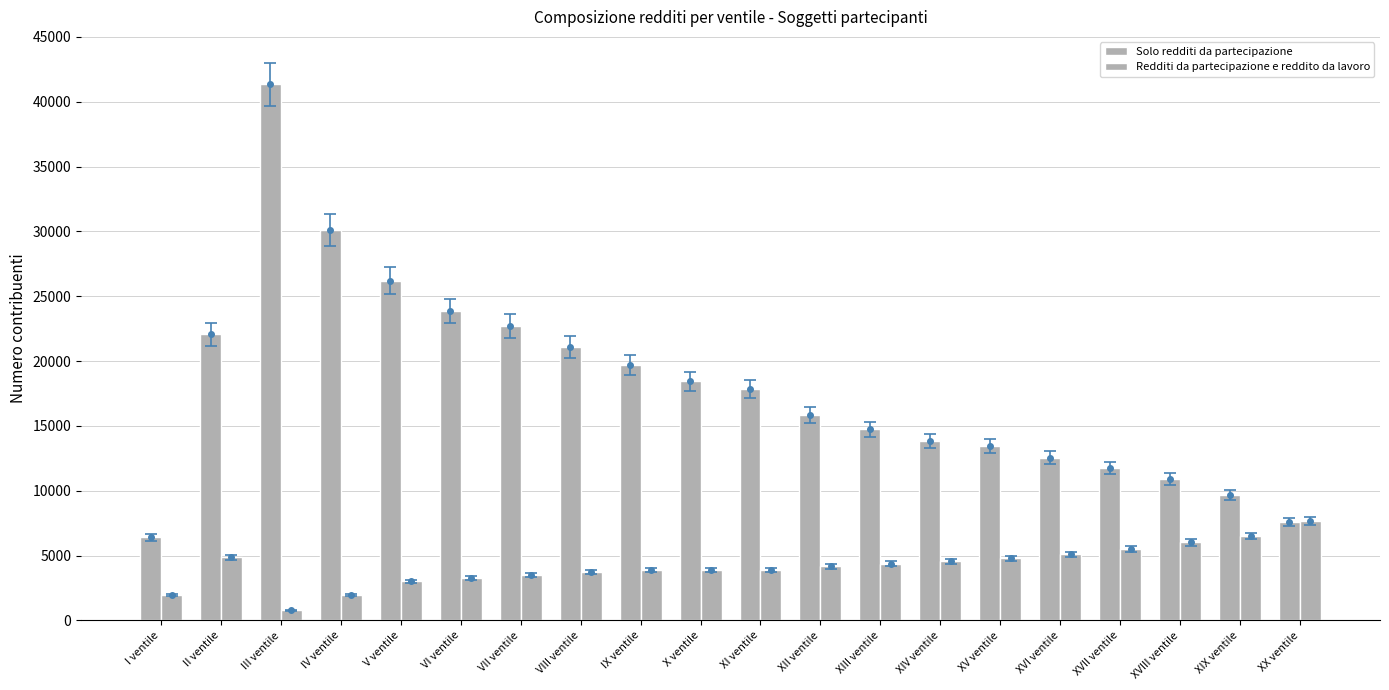

At how many categories does at least one series exceed 19234?

8